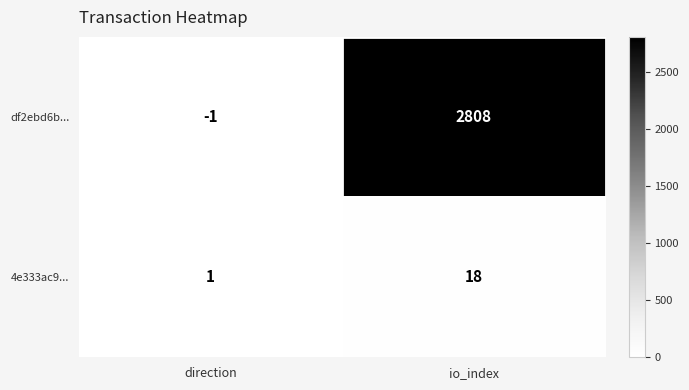

What is the greatest value displayed?

2808